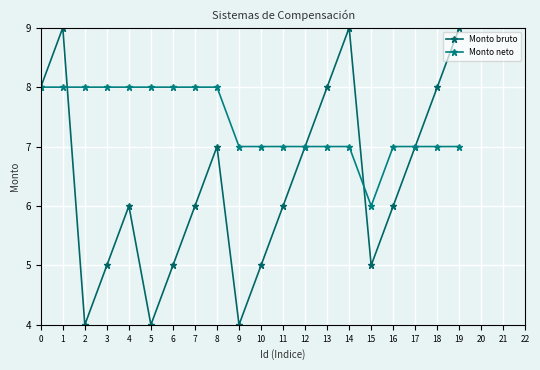

At how many categories does at least one series exceed 6?

19